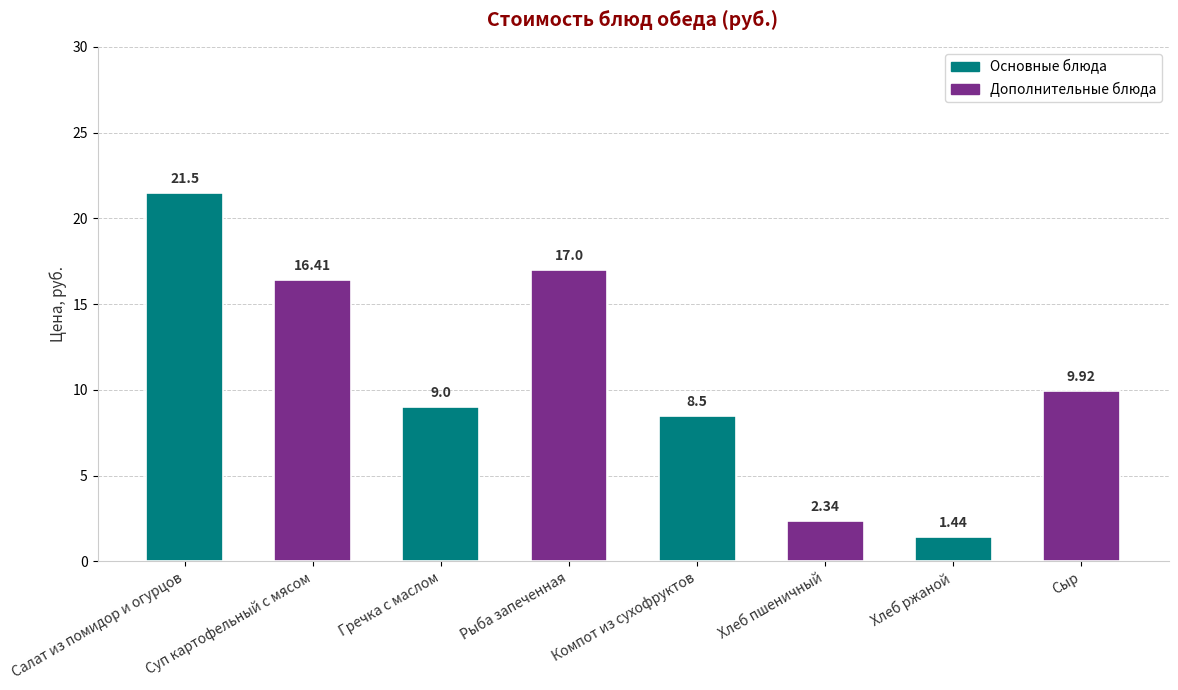

How many data points are less than 9?

3